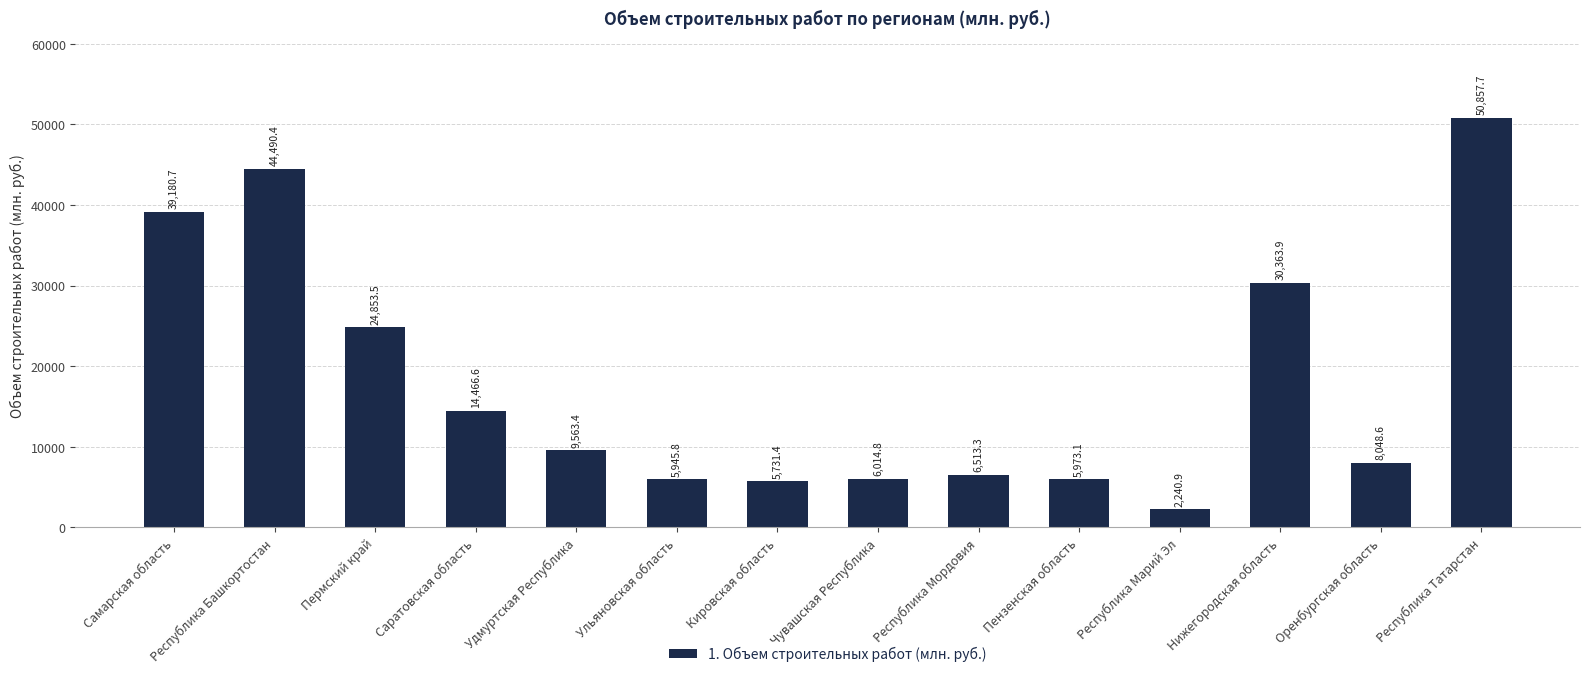

What is the label of the 1st bar from the right?

Республика Татарстан